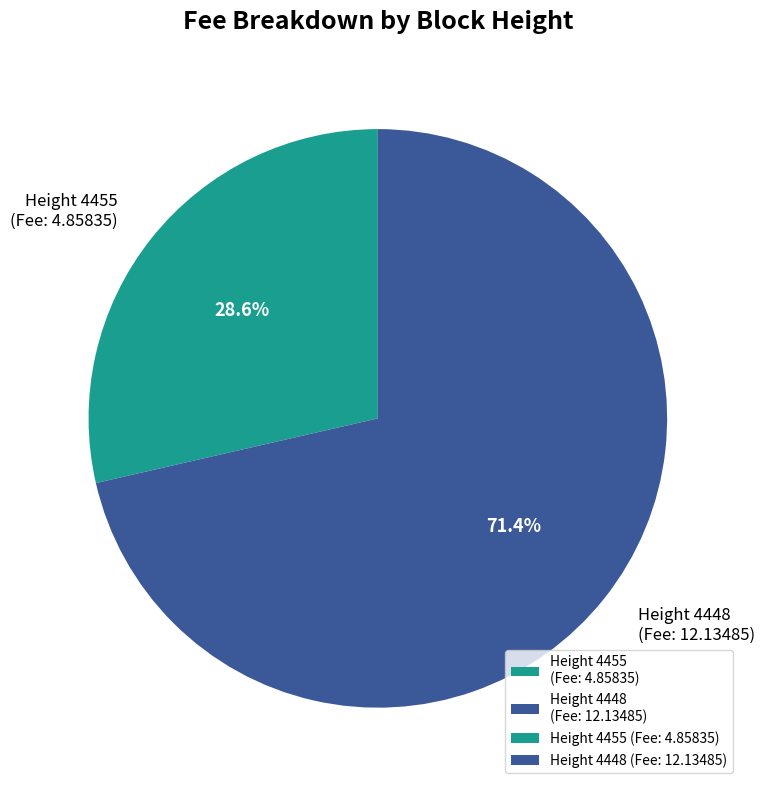

Which slice is the smallest?

Height 4455 (Fee: 4.85835)